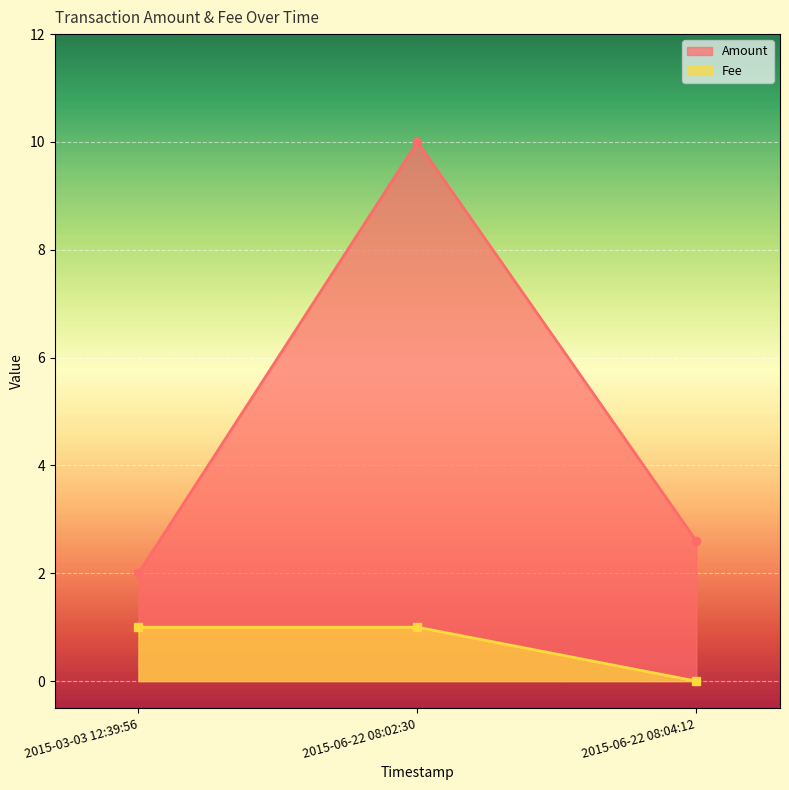

What is the average value?

4.9